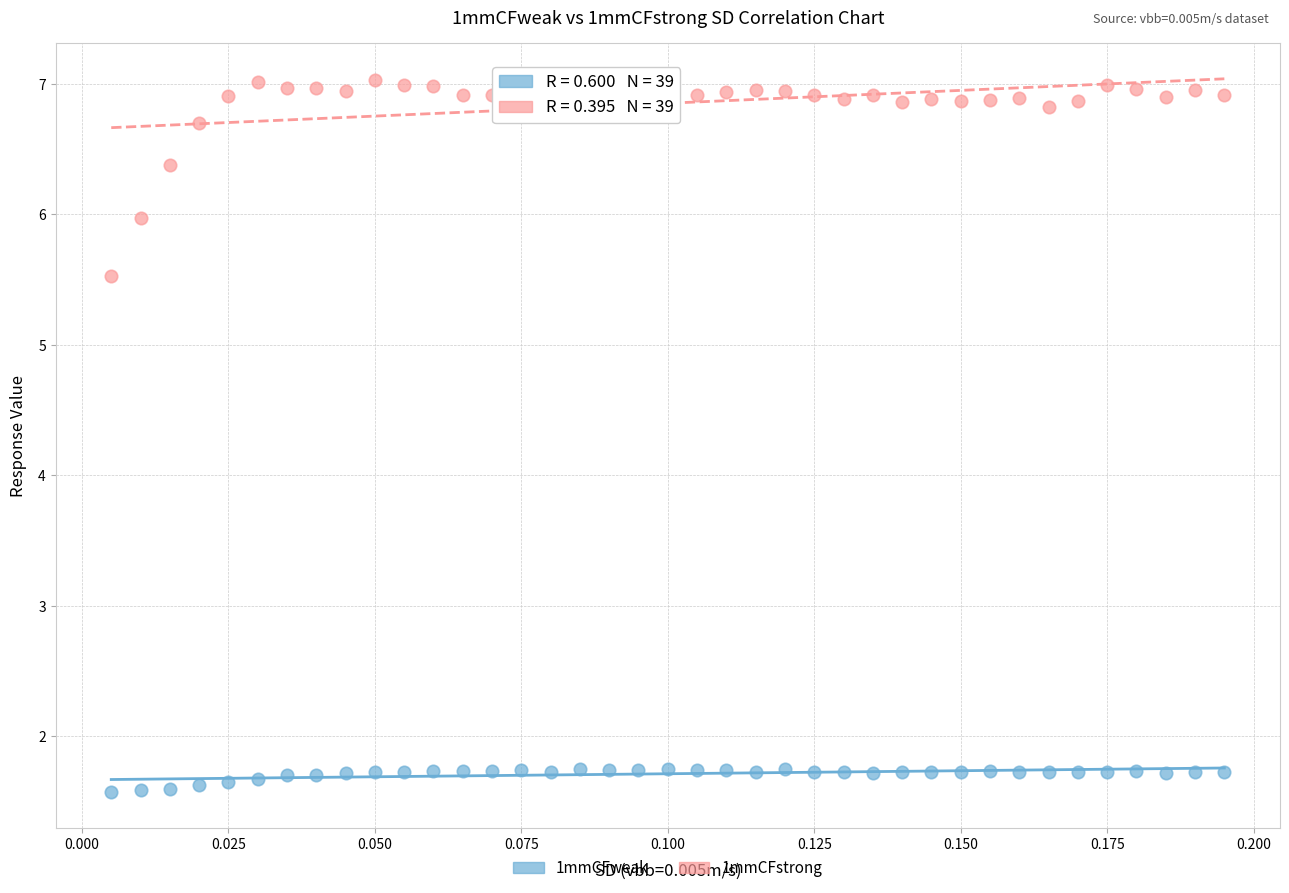

Which series reaches the maximum Y coordinate?

1mmCFstrong